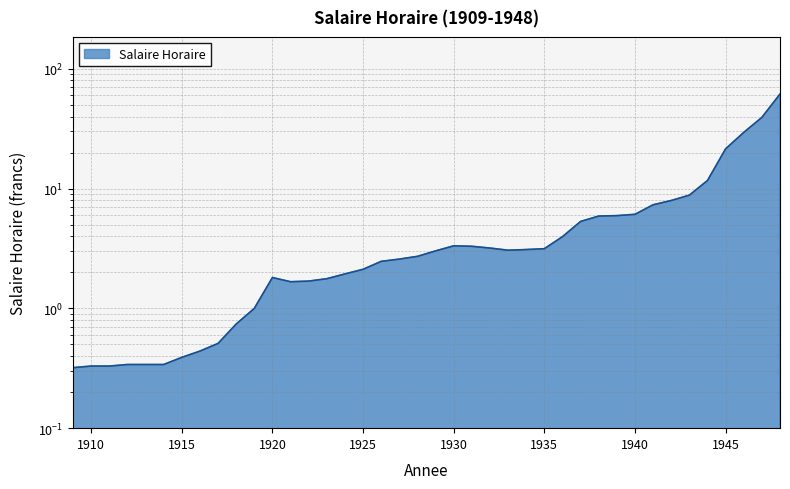

Reading left to right, list all the values displayed in this chart.

1909=0.3	1910=0.3	1911=0.3	1912=0.3	1913=0.3	1914=0.3	1915=0.4	1916=0.4	1917=0.5	1918=0.7	1919=1.0	1920=1.8	1921=1.7	1922=1.7	1923=1.8	1924=1.9	1925=2.1	1926=2.5	1927=2.6	1928=2.7	1929=3.0	1930=3.3	1931=3.3	1932=3.2	1933=3.1	1934=3.1	1935=3.1	1936=4.0	1937=5.3	1938=5.9	1939=6.0	1940=6.1	1941=7.3	1942=8.0	1943=8.8	1944=11.7	1945=21.5	1946=29.4	1947=39.3	1948=61.6